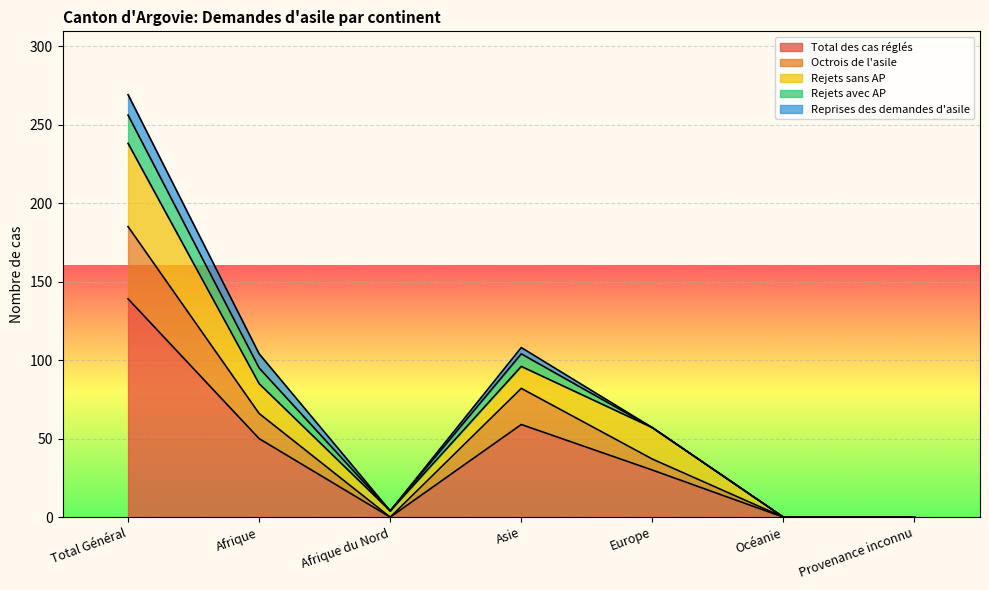

What is the average value of the Reprises des demandes d'asile series?

4